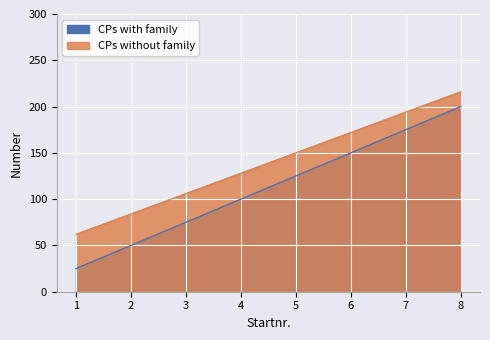

Read the CPs with family value at 4, to the nearest 10.

100